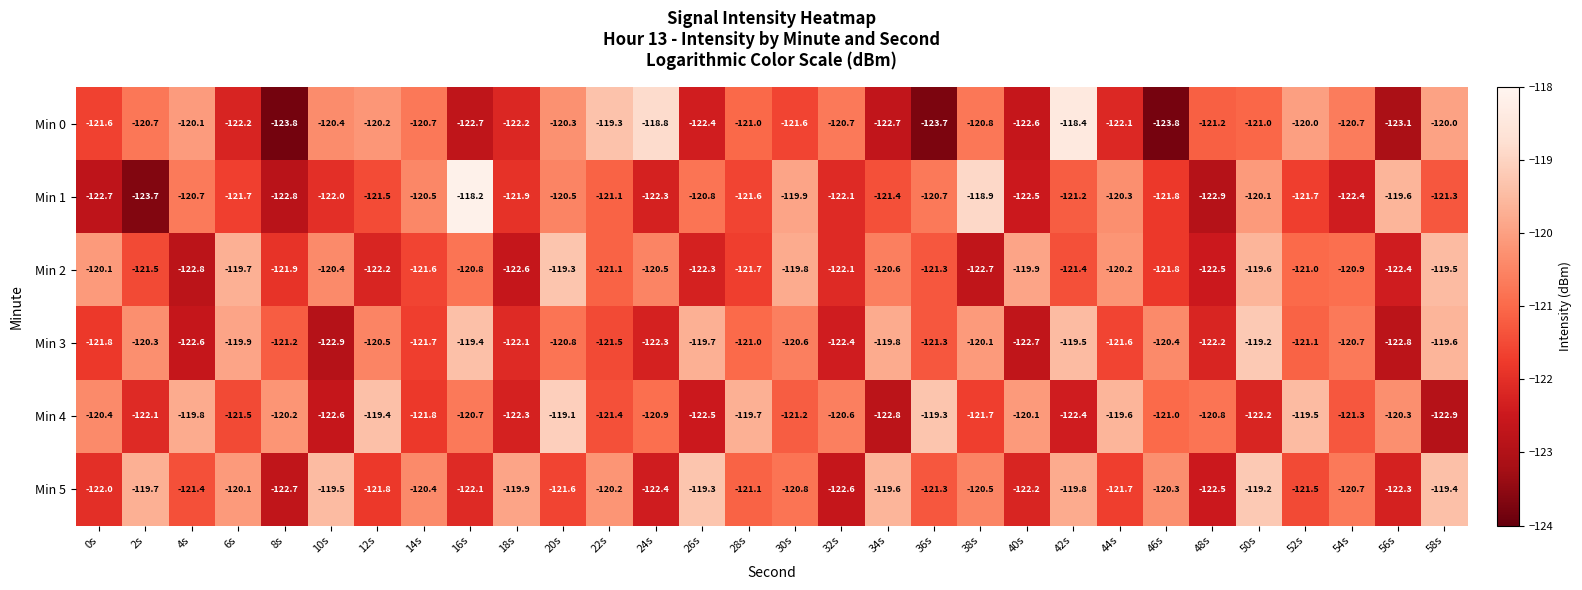

Between 2s and 54s, which series saw the biggest shift?

Min 1